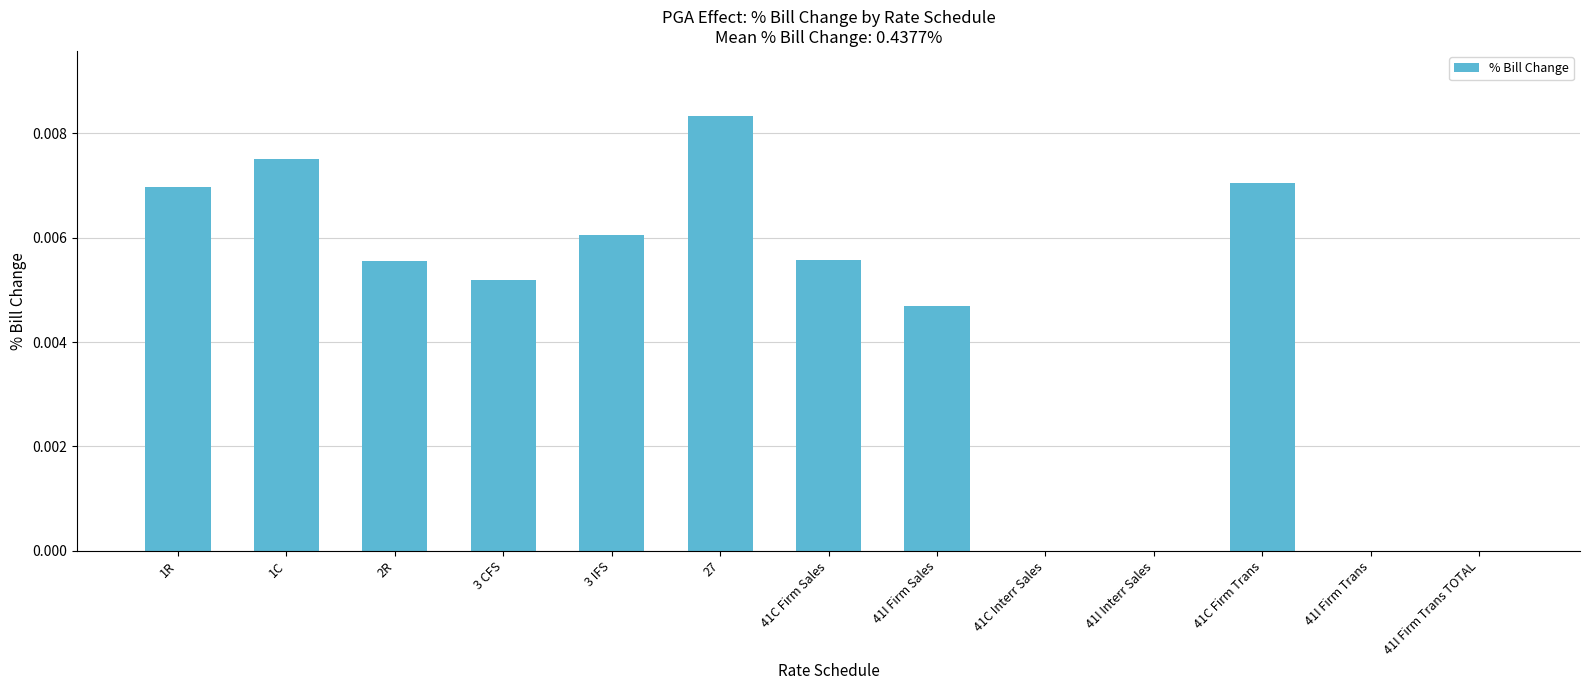

Which has a higher value, 41I Interr Sales or 41C Firm Sales?

41C Firm Sales